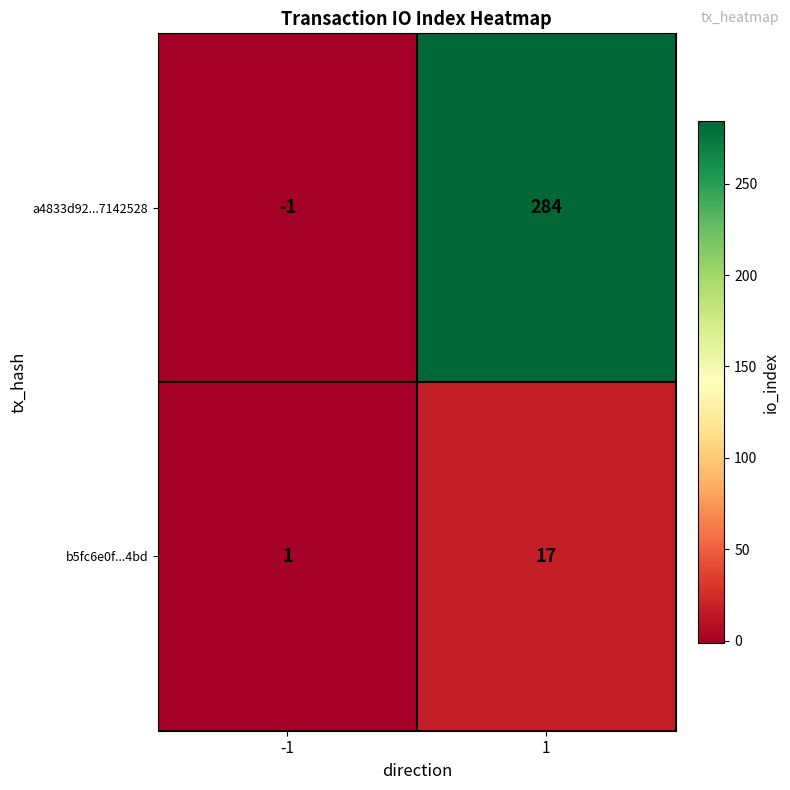

What is the total value across all series at 1?

301